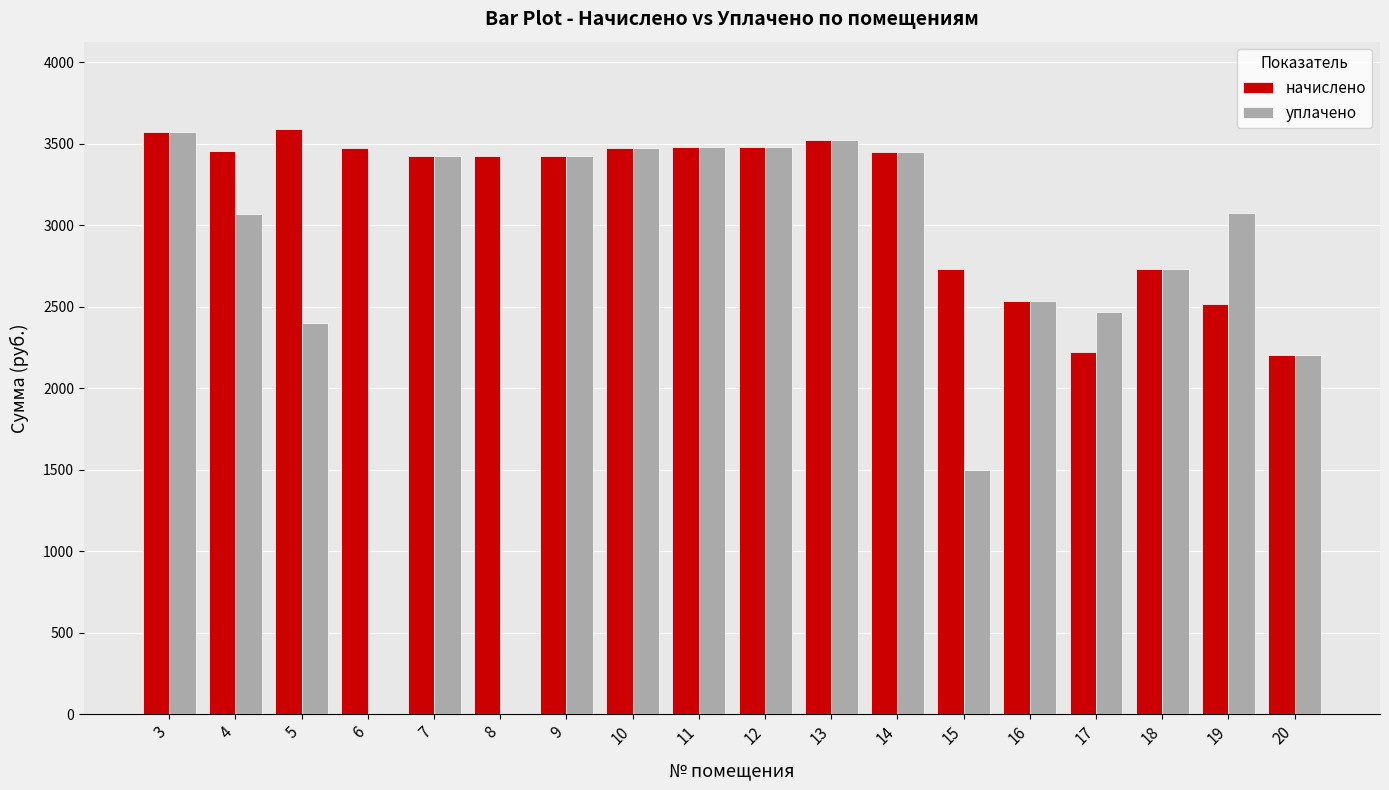

At which label does уплачено first exceed 3072?

3